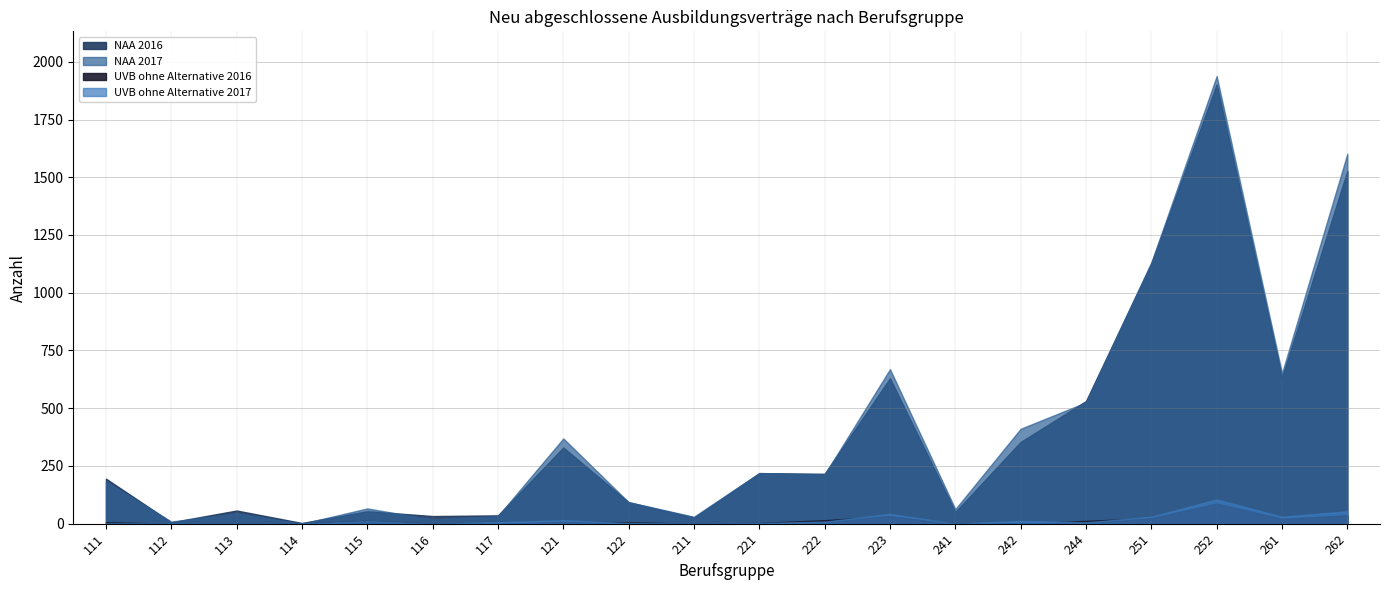

At which label does NAA 2016 reach its peak?

252